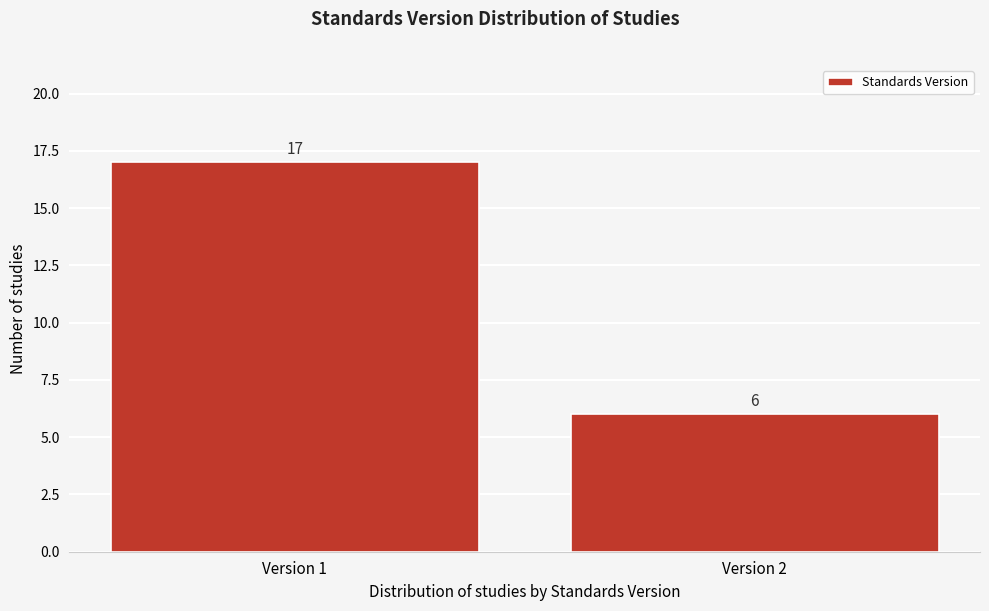

Reading left to right, what are all the values shown in this chart?

17	6